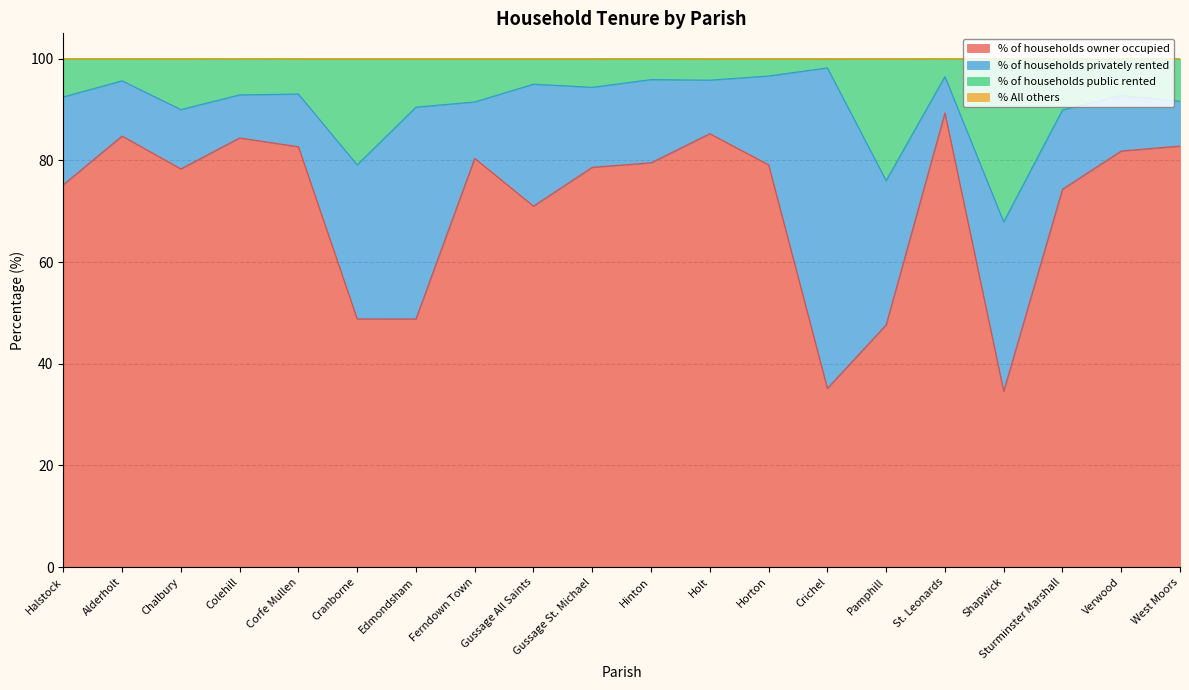

Is the value of % of households public rented at Pamphill greater than the value of % of households owner occupied at Corfe Mullen?

No